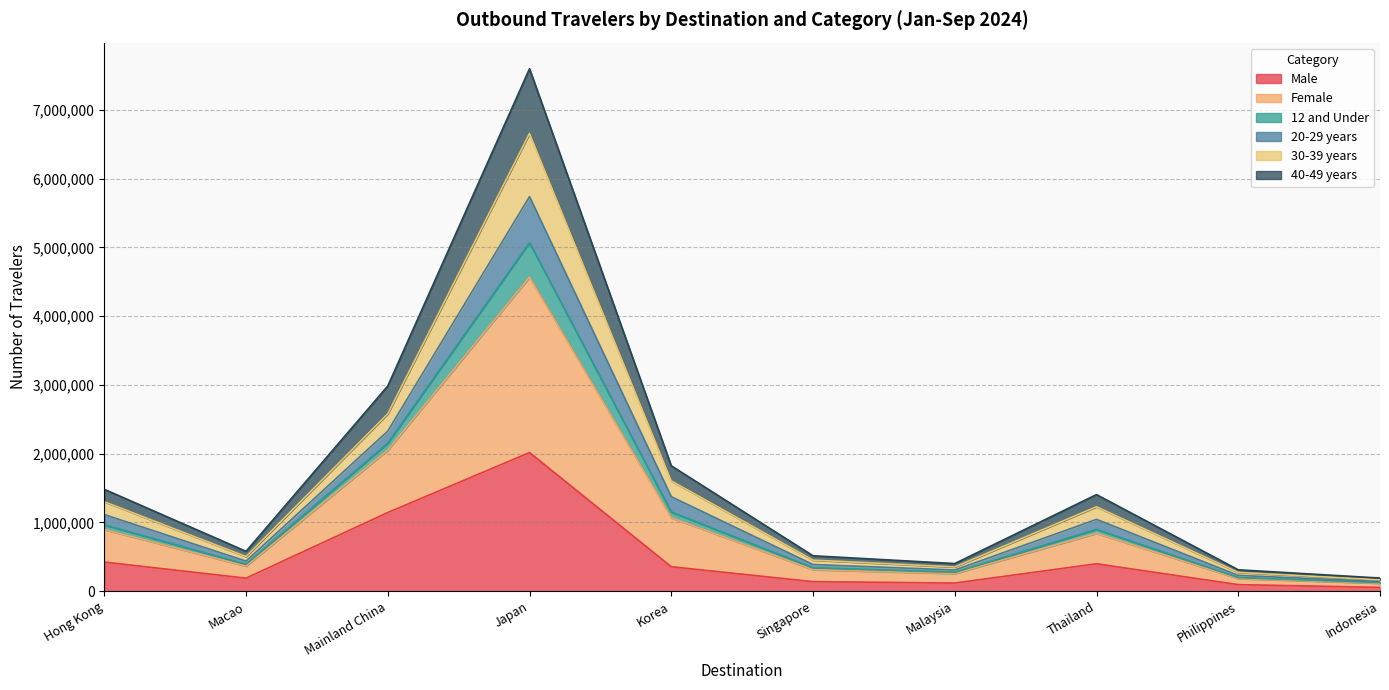

True or false: Male and 40-49 years intersect in this chart.

False